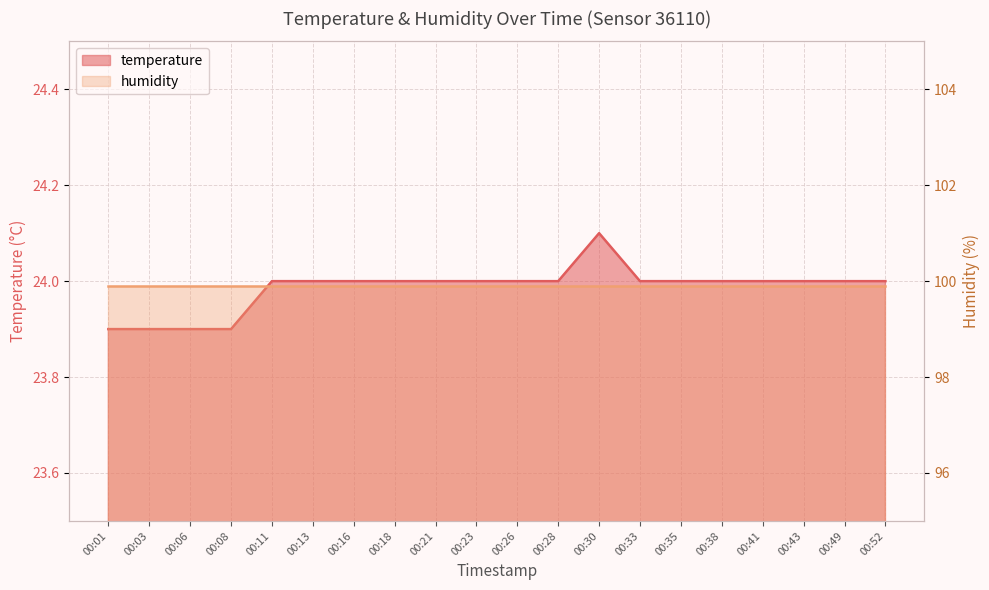

True or false: the data shows 41.7 at 00:43.

False